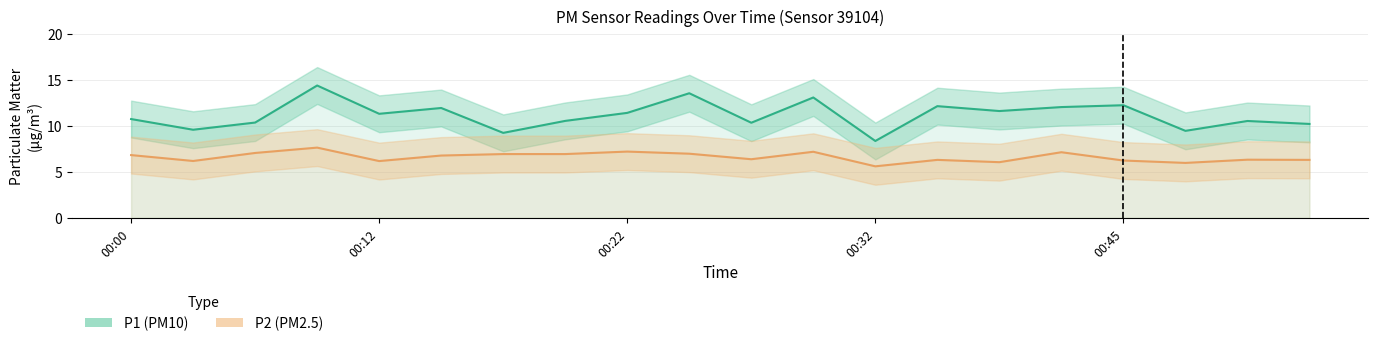

The value of P2 at 00:02 is 6.2. True or false?

True